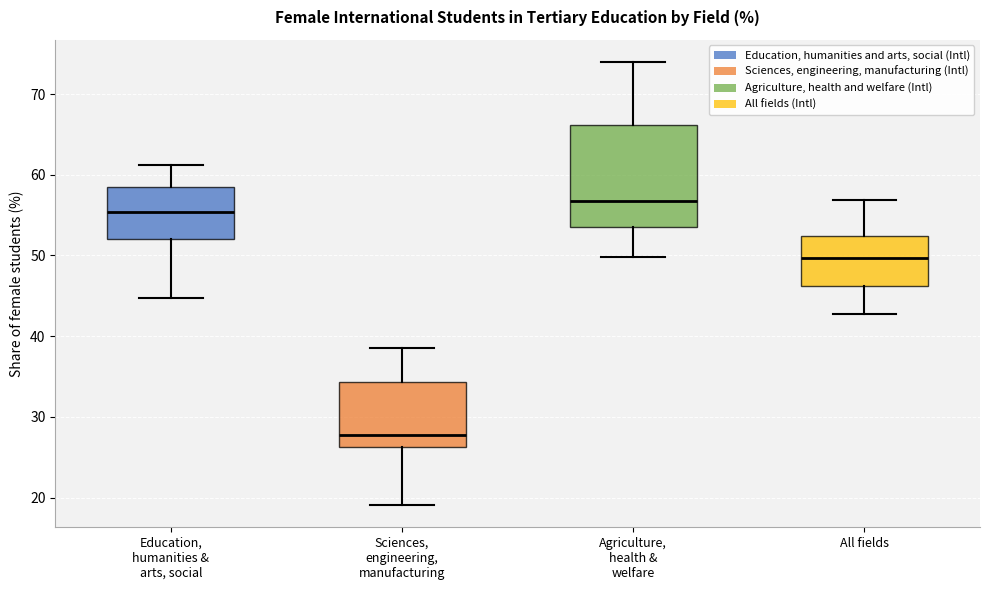

Which box is the tallest, from its lower edge to its upper edge?

Agriculture, health & welfare